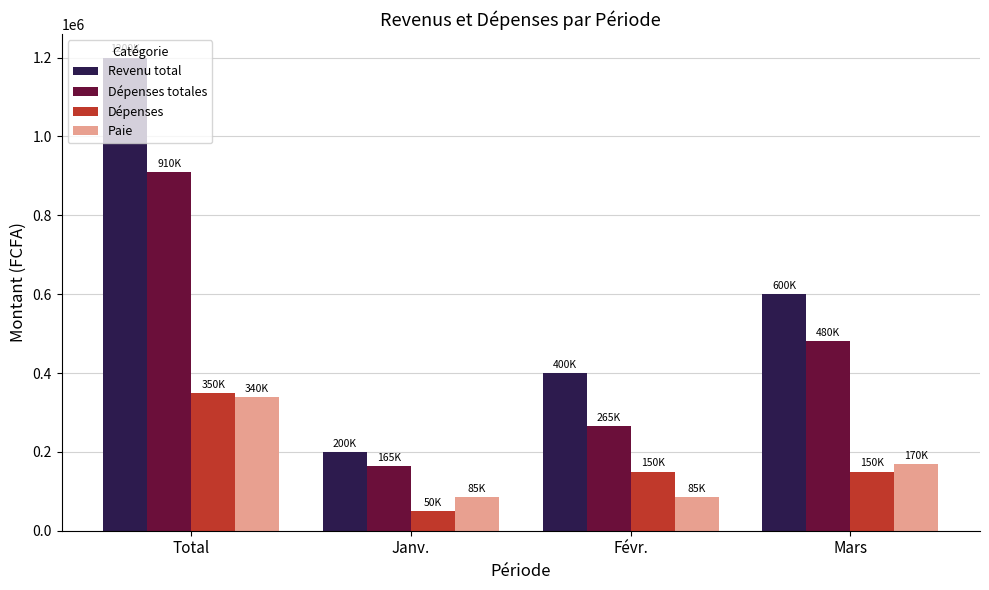

What is the value of the Dépenses totales bar at the 4th from the left?

480000